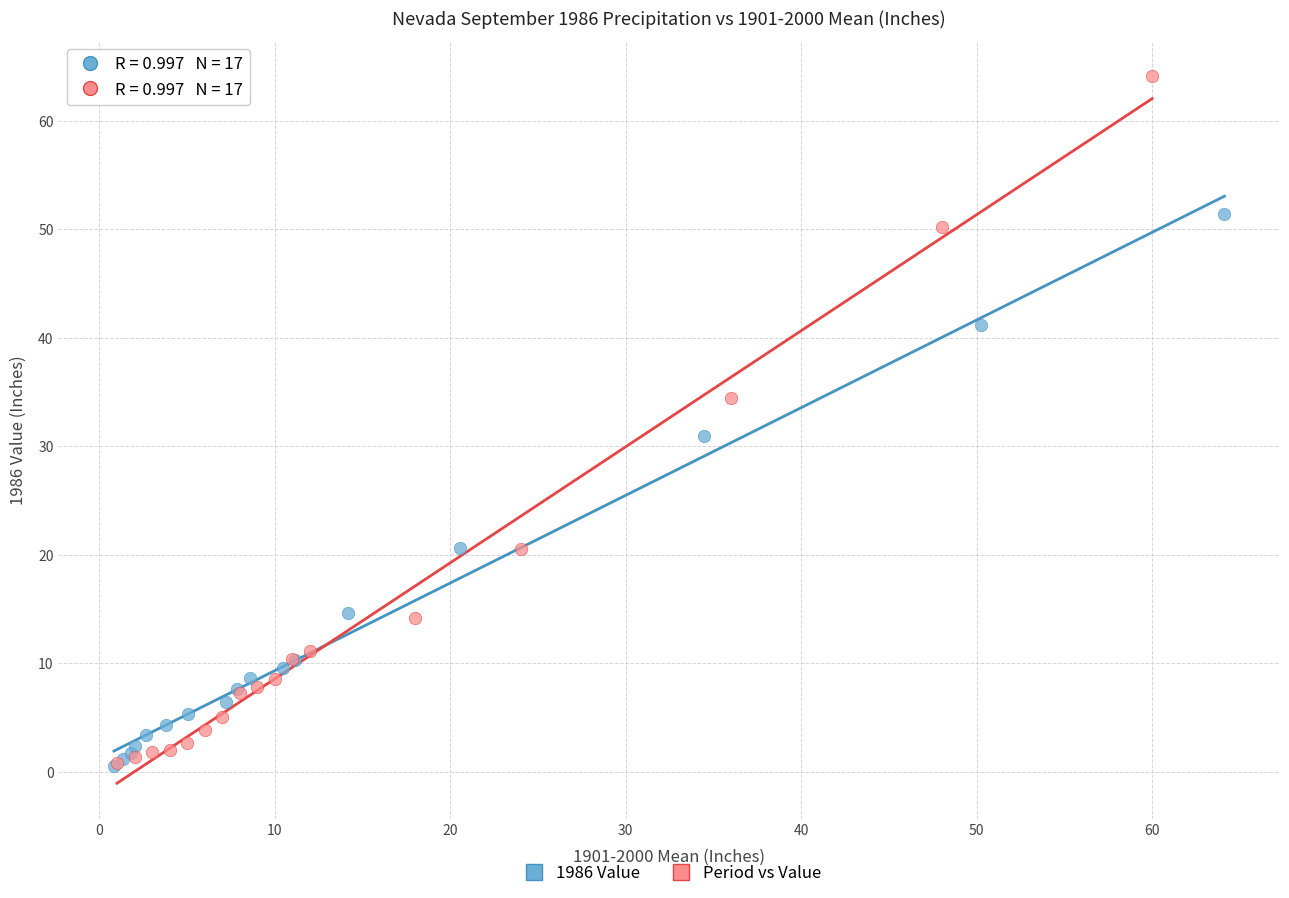

Which series has the widest spread of Y values?

Period vs Value